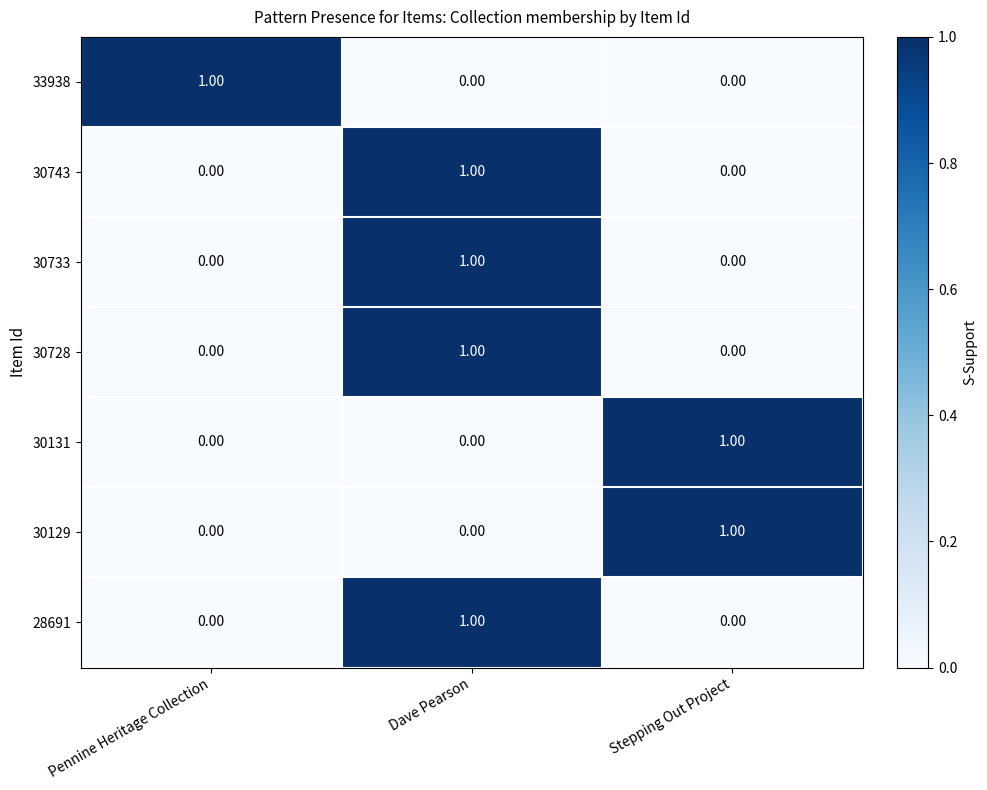

Count the number of categories in the chart.

3